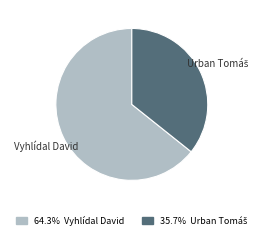

Does any single category account for the majority?

Yes